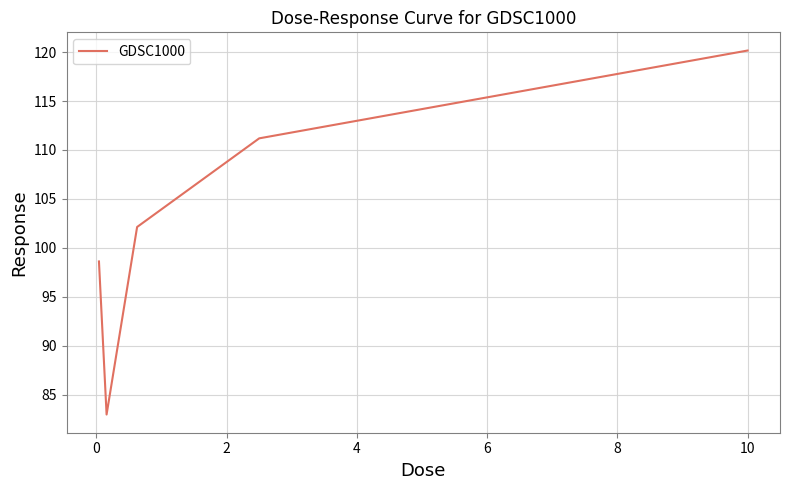

True or false: the data has more than 2 interior local peaks.

False